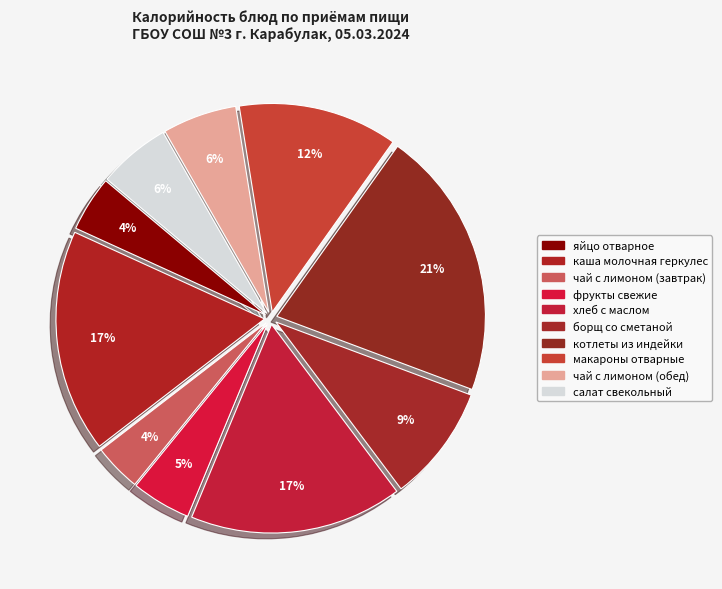

How many segments does this pie chart have?

10